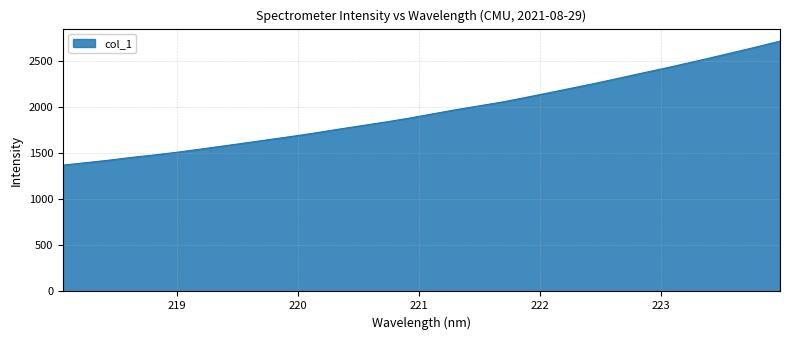

What is the maximum value shown in the chart?

2710.3